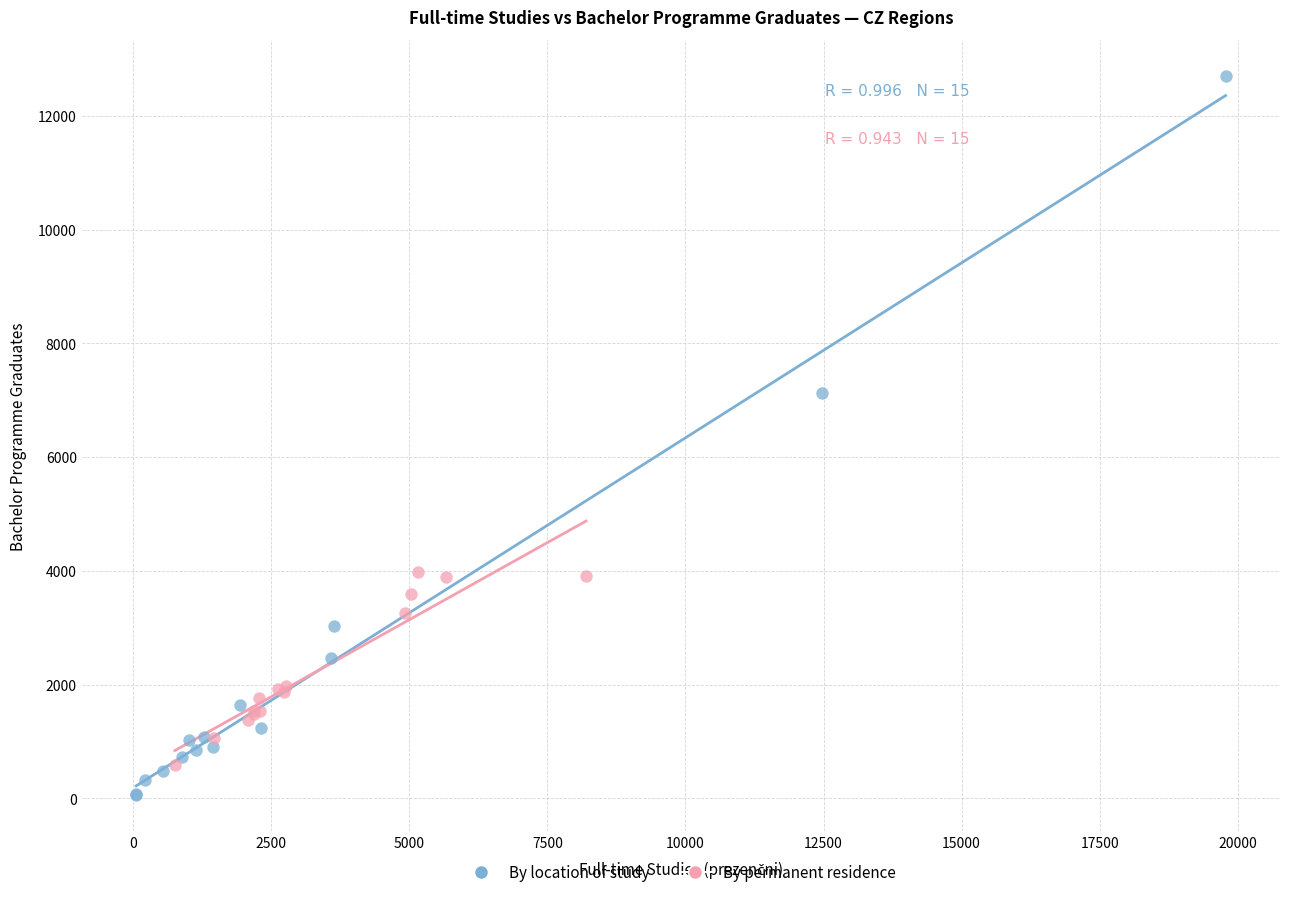

Which series contains the highest Y value?

By location of study